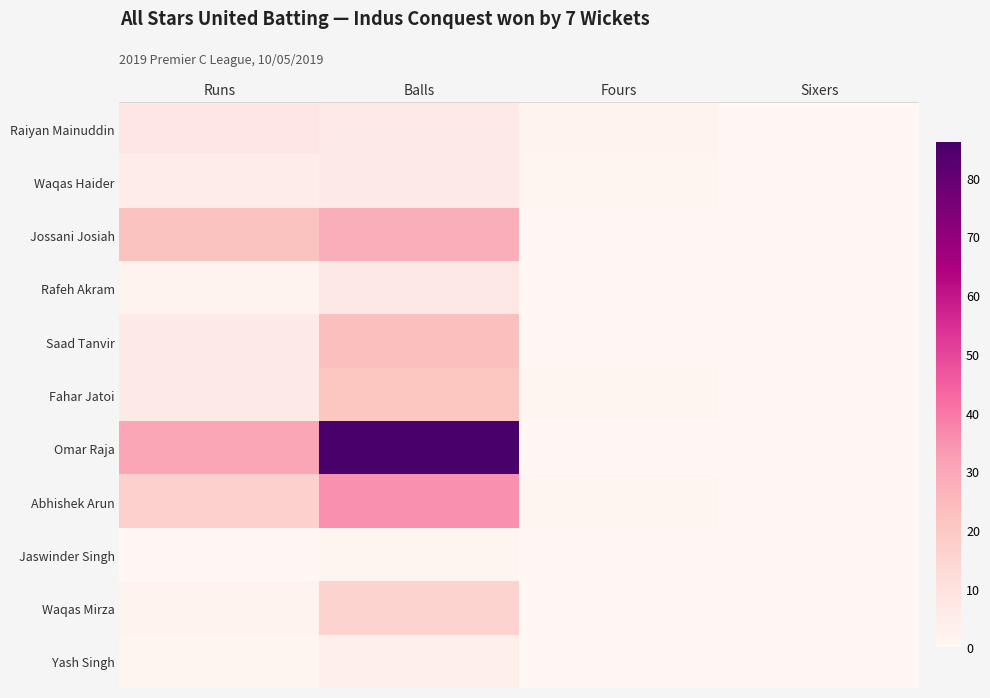

Reading right to left, list all the values displayed in this chart.

Raiyan Mainuddin: Sixers=0	Fours=2	Balls=6	Runs=8
Waqas Haider: Sixers=0	Fours=1	Balls=6	Runs=5
Jossani Josiah: Sixers=0	Fours=0	Balls=28	Runs=22
Rafeh Akram: Sixers=0	Fours=0	Balls=7	Runs=2
Saad Tanvir: Sixers=0	Fours=0	Balls=23	Runs=6
Fahar Jatoi: Sixers=0	Fours=1	Balls=21	Runs=6
Omar Raja: Sixers=0	Fours=0	Balls=86	Runs=30
Abhishek Arun: Sixers=0	Fours=1	Balls=35	Runs=17
Jaswinder Singh: Sixers=0	Fours=0	Balls=1	Runs=0
Waqas Mirza: Sixers=0	Fours=0	Balls=16	Runs=2
Yash Singh: Sixers=0	Fours=0	Balls=4	Runs=1